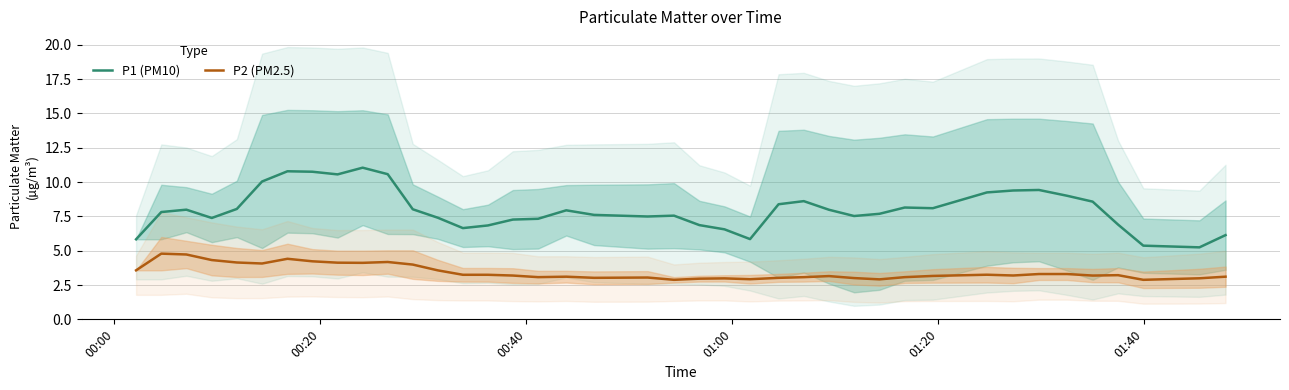

True or false: P2 (PM2.5) and P1 (PM10) cross at least once.

False